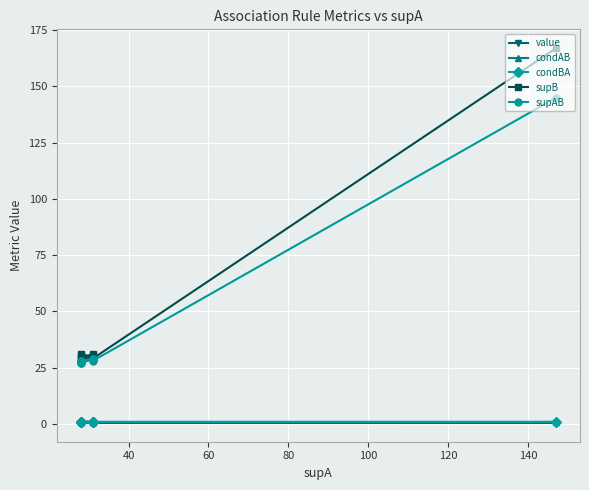

What value does the value series have at 40?

0.5